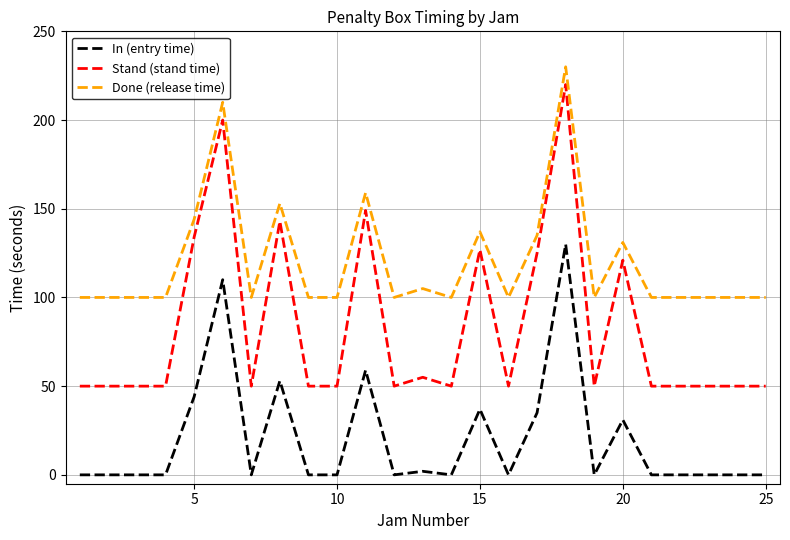

Does the chart have visible grid lines?

Yes